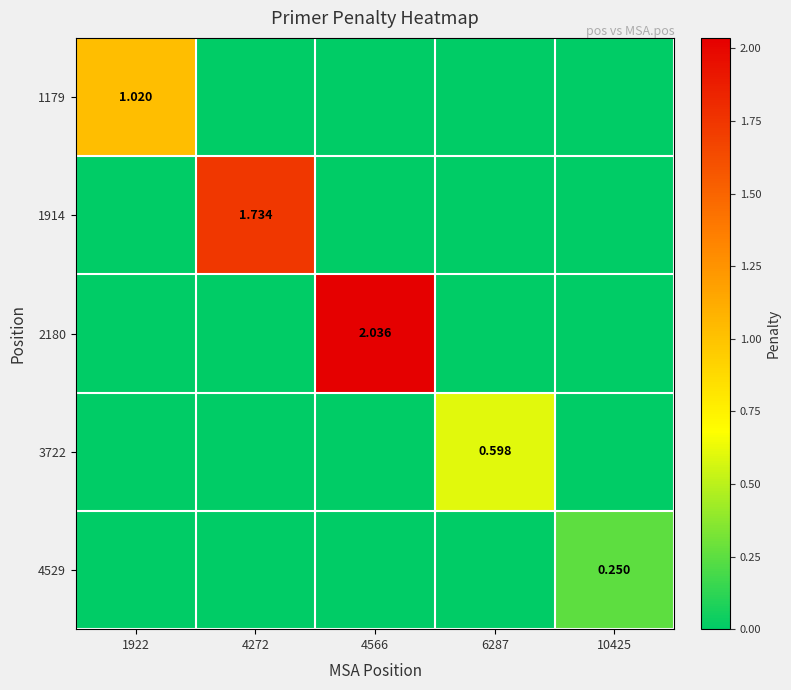

True or false: 4529 has a value of -0.1 at 4566.

False